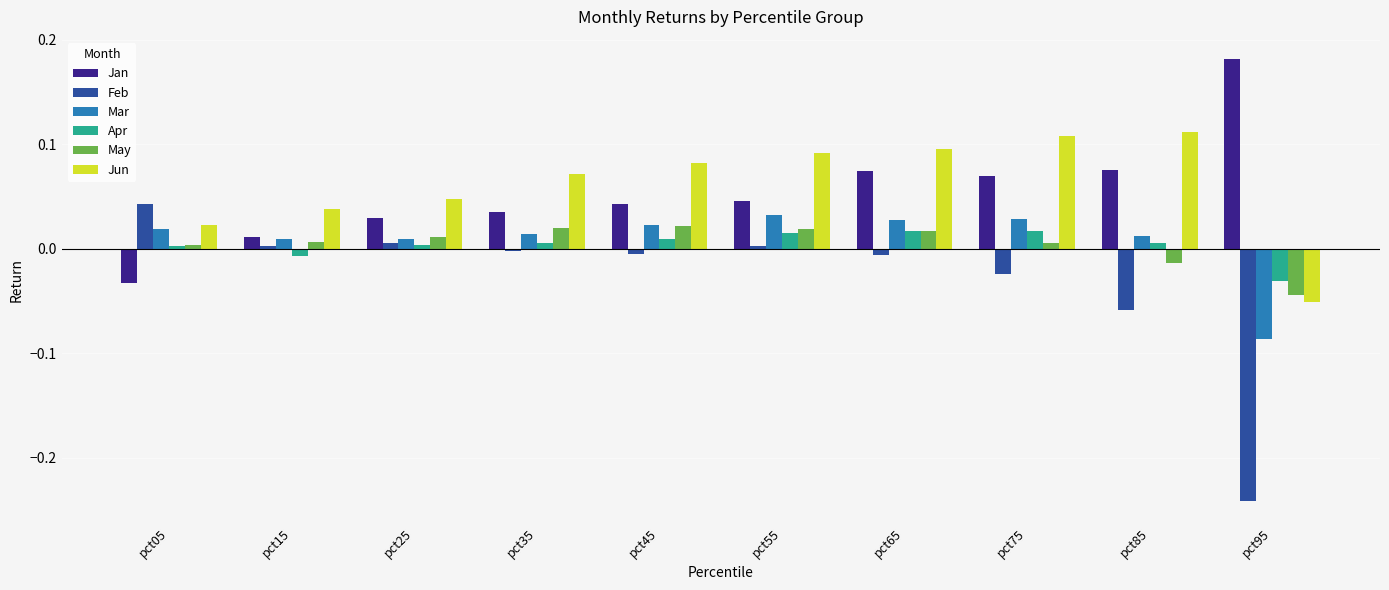

Which category has the highest value in the Jan series?

pct95